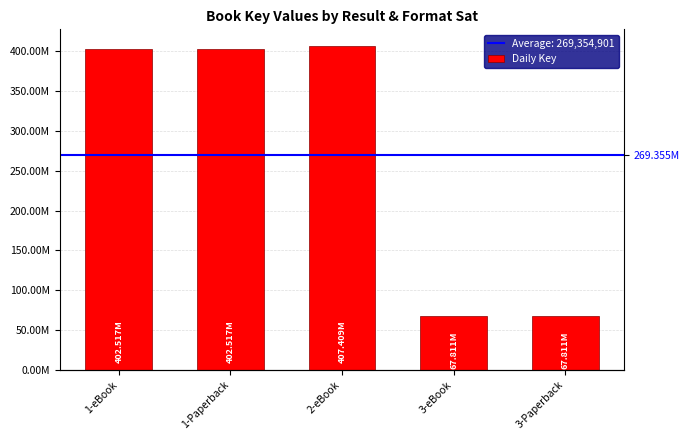

What is the difference between the maximum and minimum values?

339597811